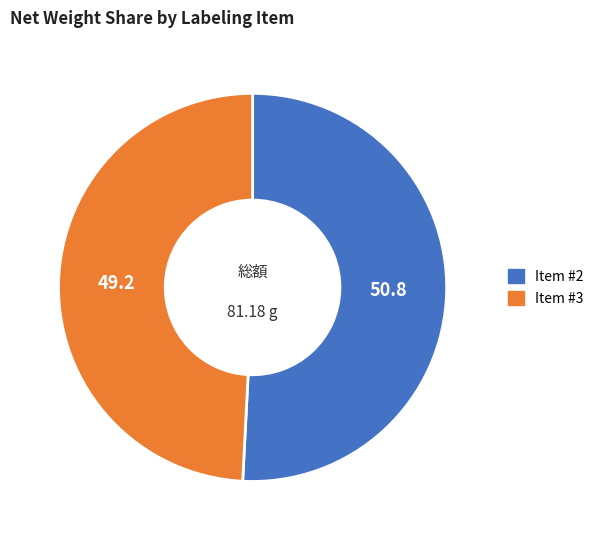

Is there any slice that represents more than half of the pie?

Yes